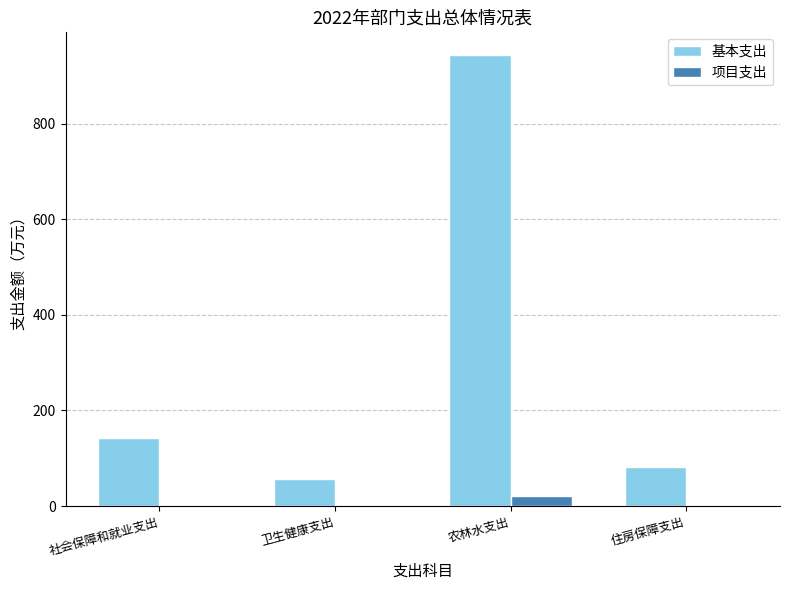

How many groups of bars are there?

4